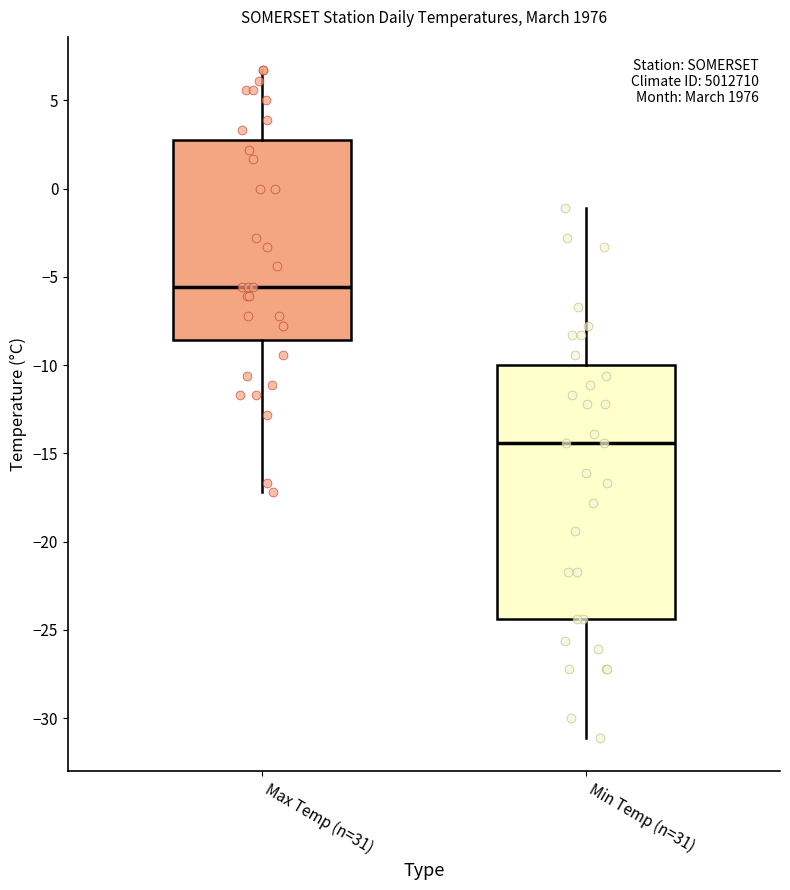

Where does the lower whisker of the box for Min Temp (n=31) end on the y-axis? The values are not printed on the chart, so give them approximately, as read against the axis.

-31.0